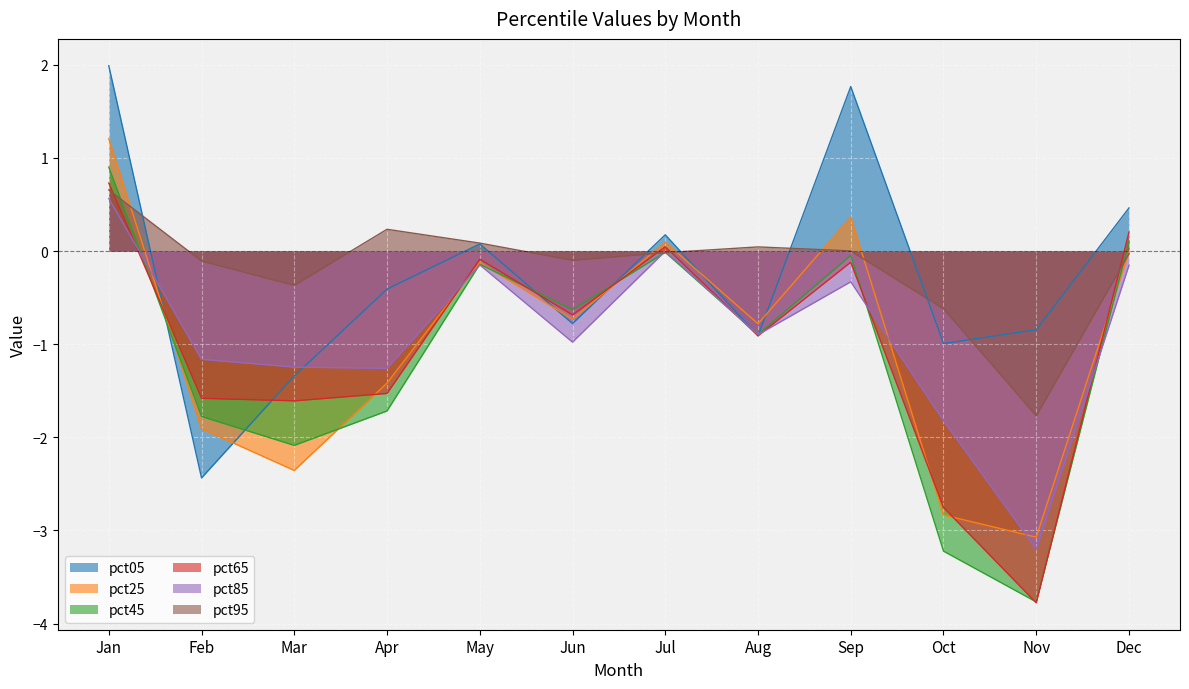

What is the maximum value for pct95?

0.7